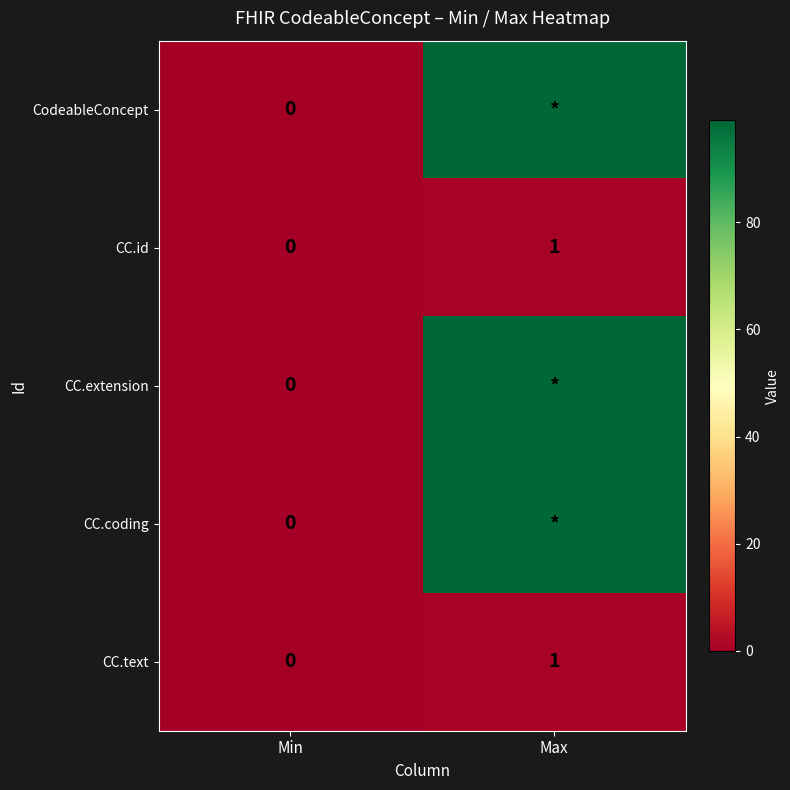

True or false: CC.text has a value of -1 at Min.

False